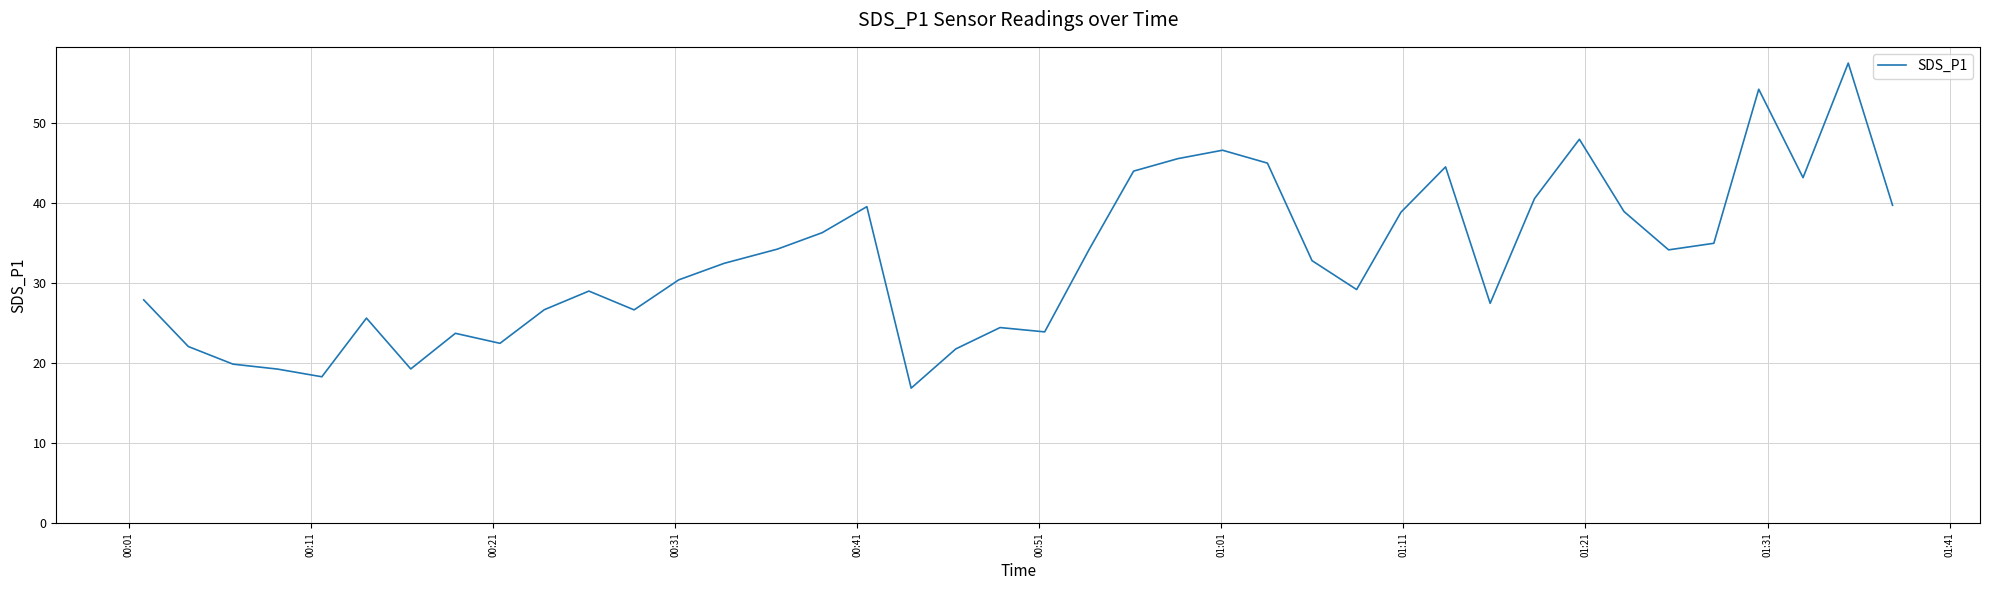

What is the difference between the maximum and minimum values?

40.6